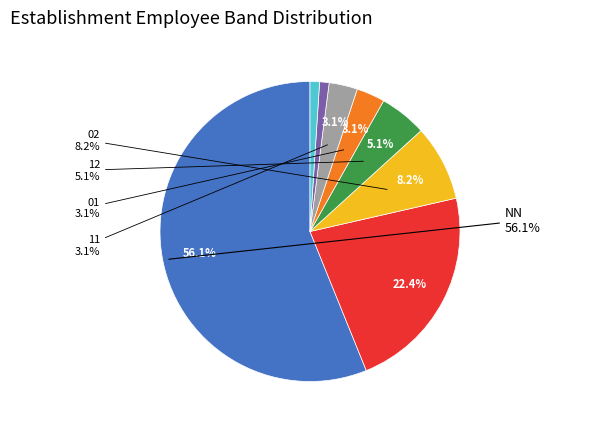

Which slice is the largest?

NN